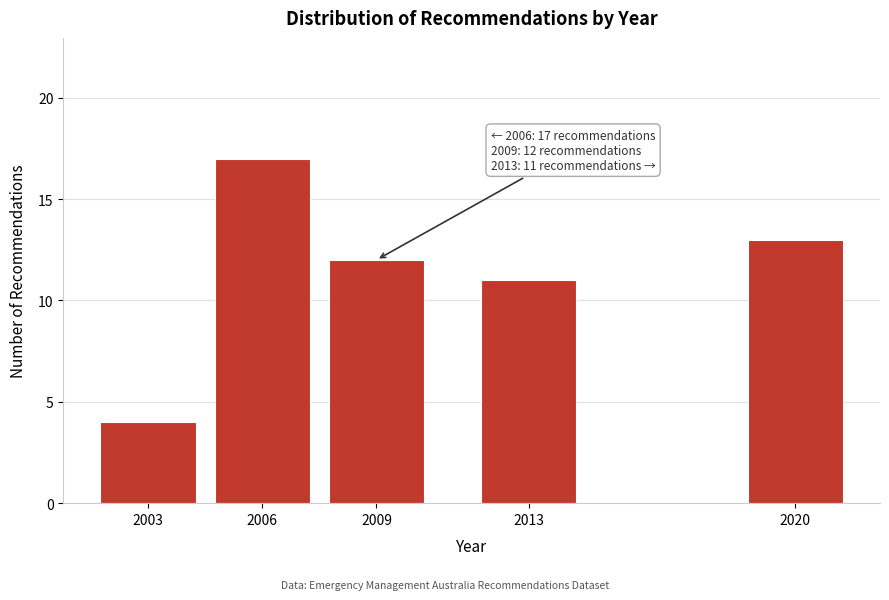

Reading left to right, extract all data points from this chart.

2003=4	2006=17	2009=12	2013=11	2020=13